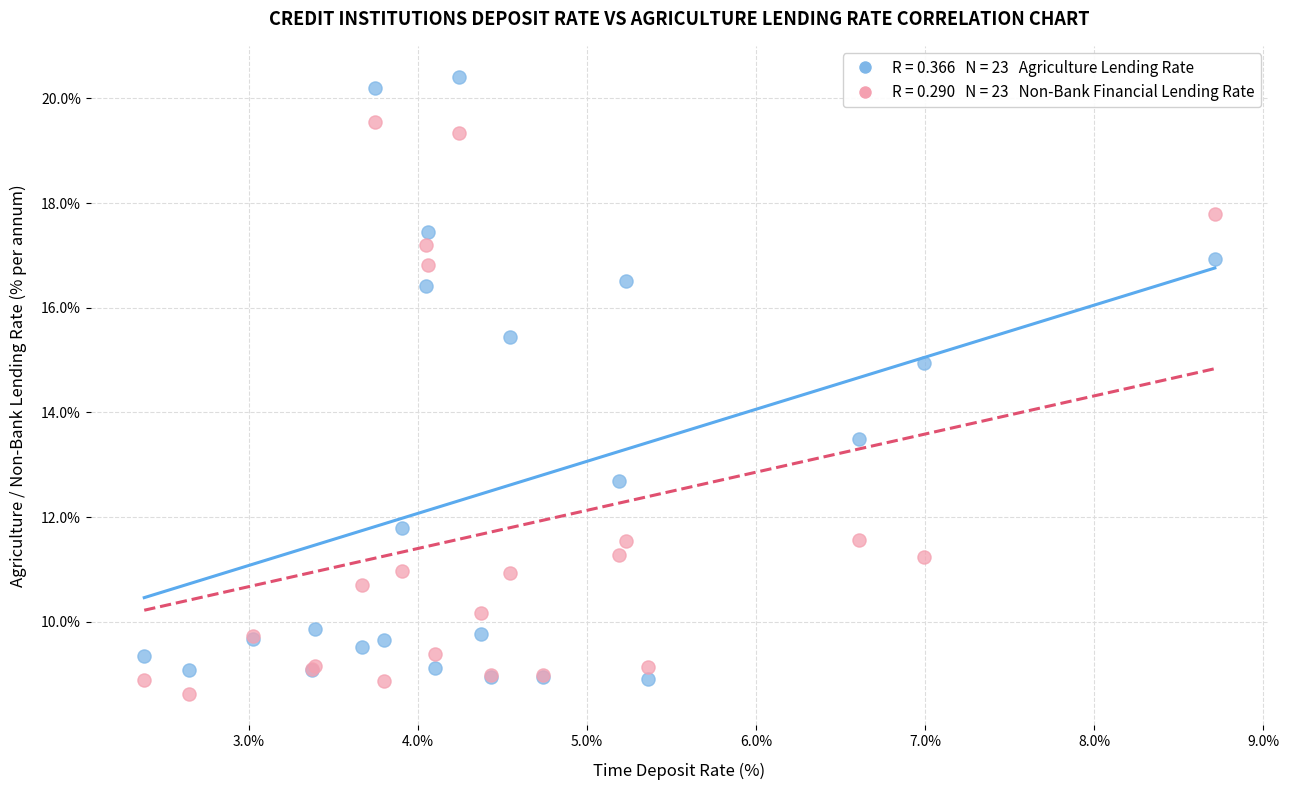

Across all series, what Y value is closest to 14?

13.5